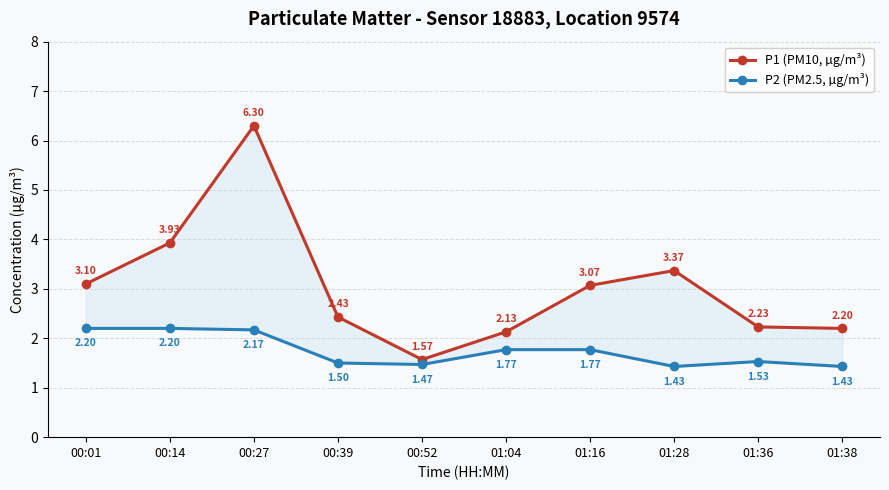

Reading left to right, extract all data points from this chart.

P1 (PM10, µg/m³): 00:01=3.1	00:14=3.9	00:27=6.3	00:39=2.4	00:52=1.6	01:04=2.1	01:16=3.1	01:28=3.4	01:36=2.2	01:38=2.2
P2 (PM2.5, µg/m³): 00:01=2.2	00:14=2.2	00:27=2.2	00:39=1.5	00:52=1.5	01:04=1.8	01:16=1.8	01:28=1.4	01:36=1.5	01:38=1.4